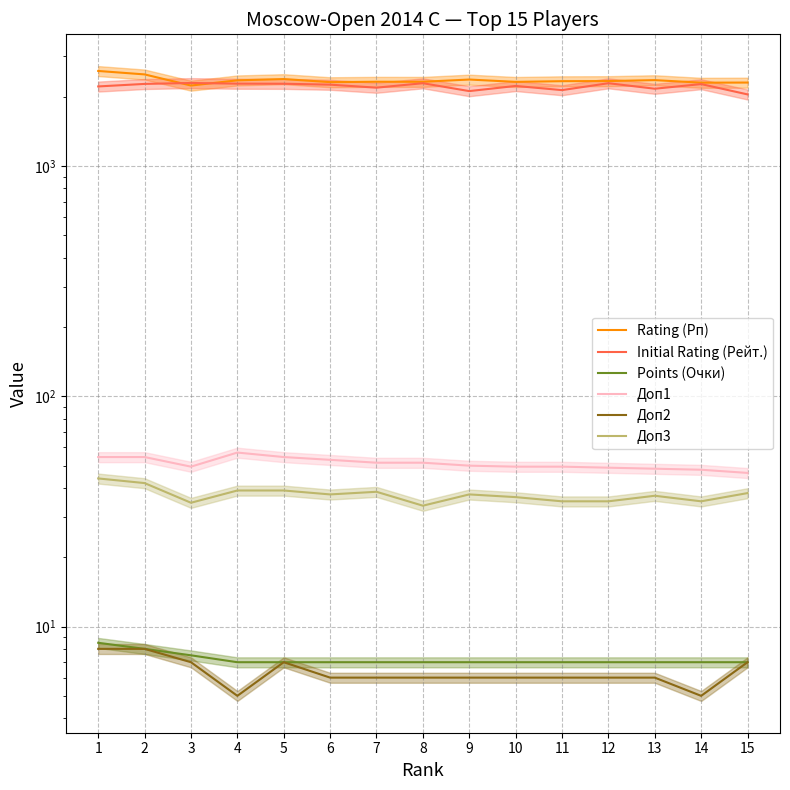

Reading left to right, list all the values displayed in this chart.

Rating (Рп): 2592.0	2504.0	2240.0	2360.0	2390.0	2318.0	2327.0	2326.0	2379.0	2324.0	2340.0	2343.0	2365.0	2305.0	2308.0
Initial Rating (Рейт.): 2220.0	2277.0	2298.0	2283.0	2281.0	2260.0	2193.0	2293.0	2119.0	2231.0	2140.0	2293.0	2170.0	2273.0	2050.0
Points (Очки): 8.5	8.0	7.5	7.0	7.0	7.0	7.0	7.0	7.0	7.0	7.0	7.0	7.0	7.0	7.0
Доп1: 54.5	54.5	49.5	57.0	54.5	53.0	51.5	51.5	50.0	49.5	49.5	49.0	48.5	48.0	46.5
Доп2: 8.0	8.0	7.0	5.0	7.0	6.0	6.0	6.0	6.0	6.0	6.0	6.0	6.0	5.0	7.0
Доп3: 44.0	42.0	34.5	39.0	39.0	37.5	38.5	33.5	37.5	36.5	35.0	35.0	37.0	35.0	38.0